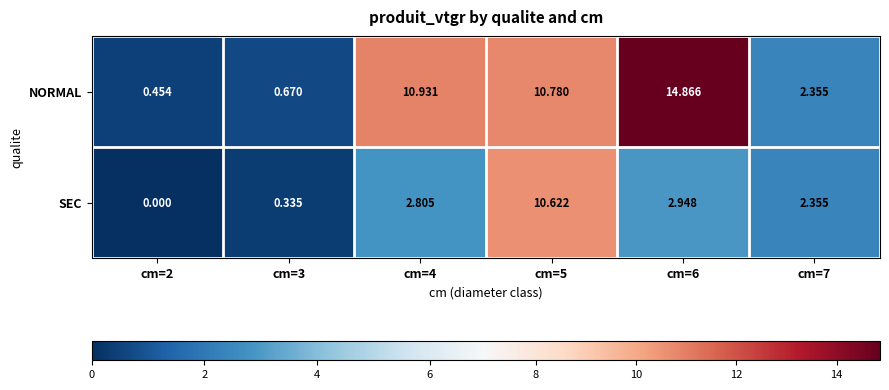

Rank the series at cm=6 from lowest to highest value.

SEC, NORMAL